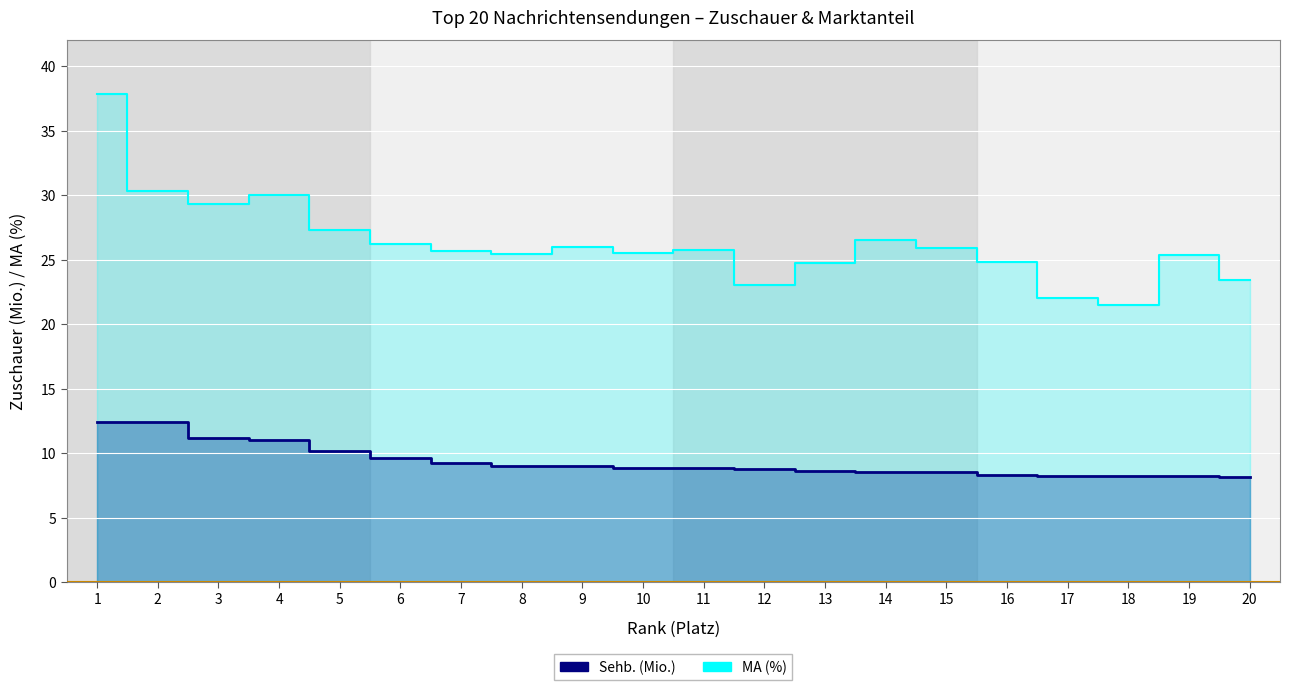

Between 13 and 1, which is larger?

1